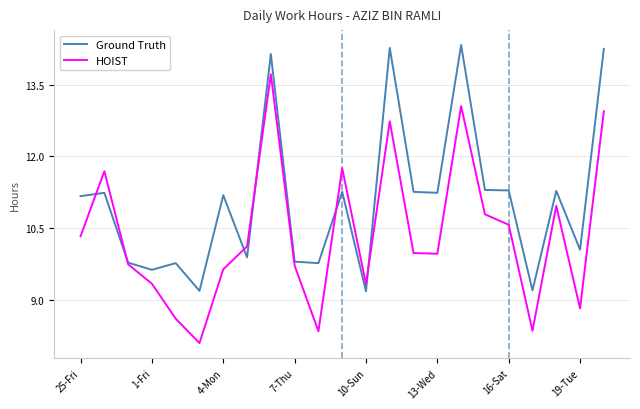

List the series in order of their overall mean, lowest first.

HOIST, Ground Truth